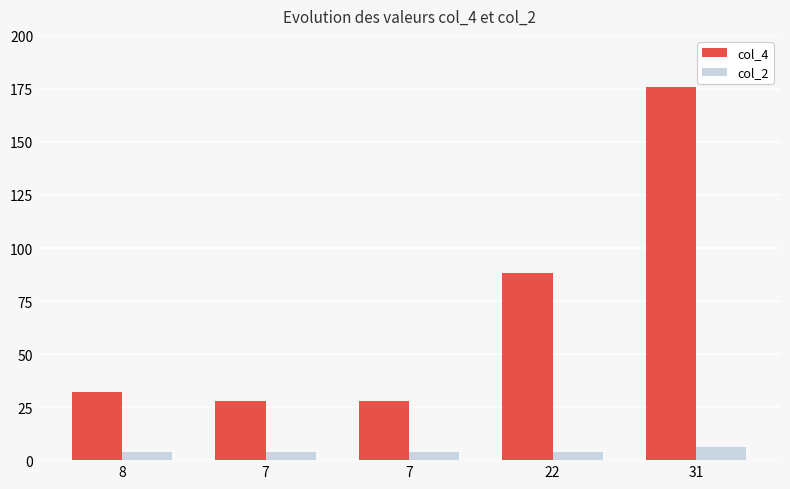

What are all the series names shown in the legend?

col_4, col_2